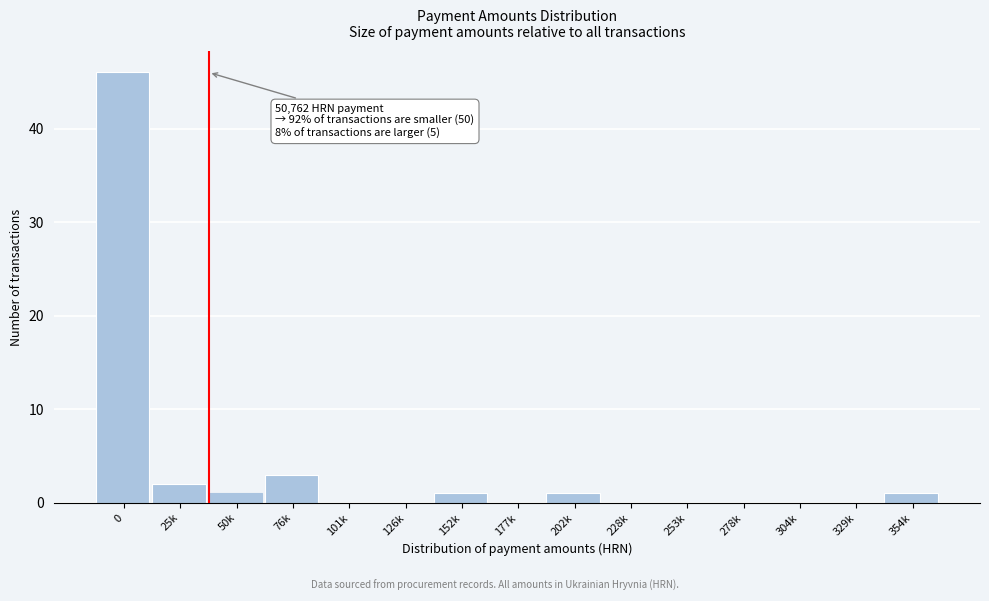

Reading left to right, list all the values displayed in this chart.

0=46	25k=2	50k=1	76k=3	101k=0	126k=0	152k=1	177k=0	202k=1	228k=0	253k=0	278k=0	304k=0	329k=0	354k=1